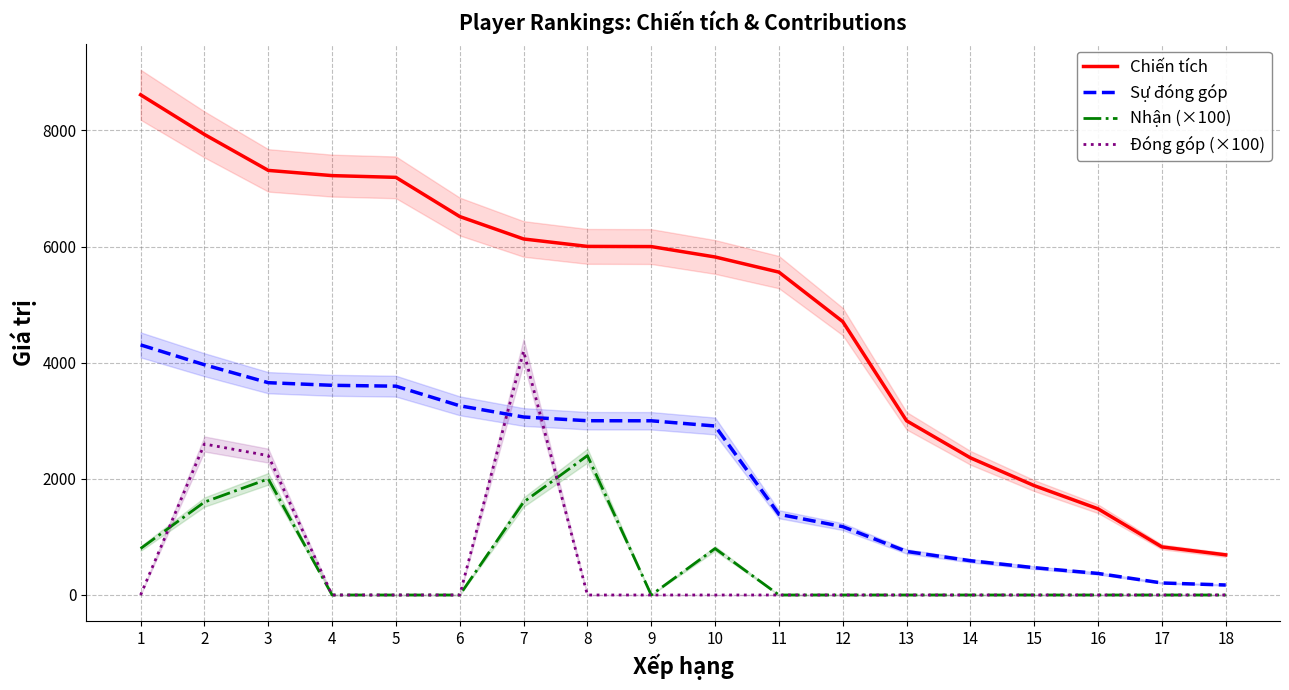

Reading right to left, extract all data points from this chart.

Chiến tích: 691	828	1484	1883	2362	3000	4708	5560	5821	6000	6003	6131	6517	7192	7222	7312	7931	8614
Sự đóng góp: 172	207	371	470	590	750	1177	1390	2910	3000	3001	3065	3258	3596	3611	3656	3965	4307
Nhận (×100): 0	0	0	0	0	0	0	0	800	0	2400	1600	0	0	0	2000	1600	800
Đóng góp (×100): 0	0	0	0	0	0	0	0	0	0	0	4200	0	0	0	2400	2600	0